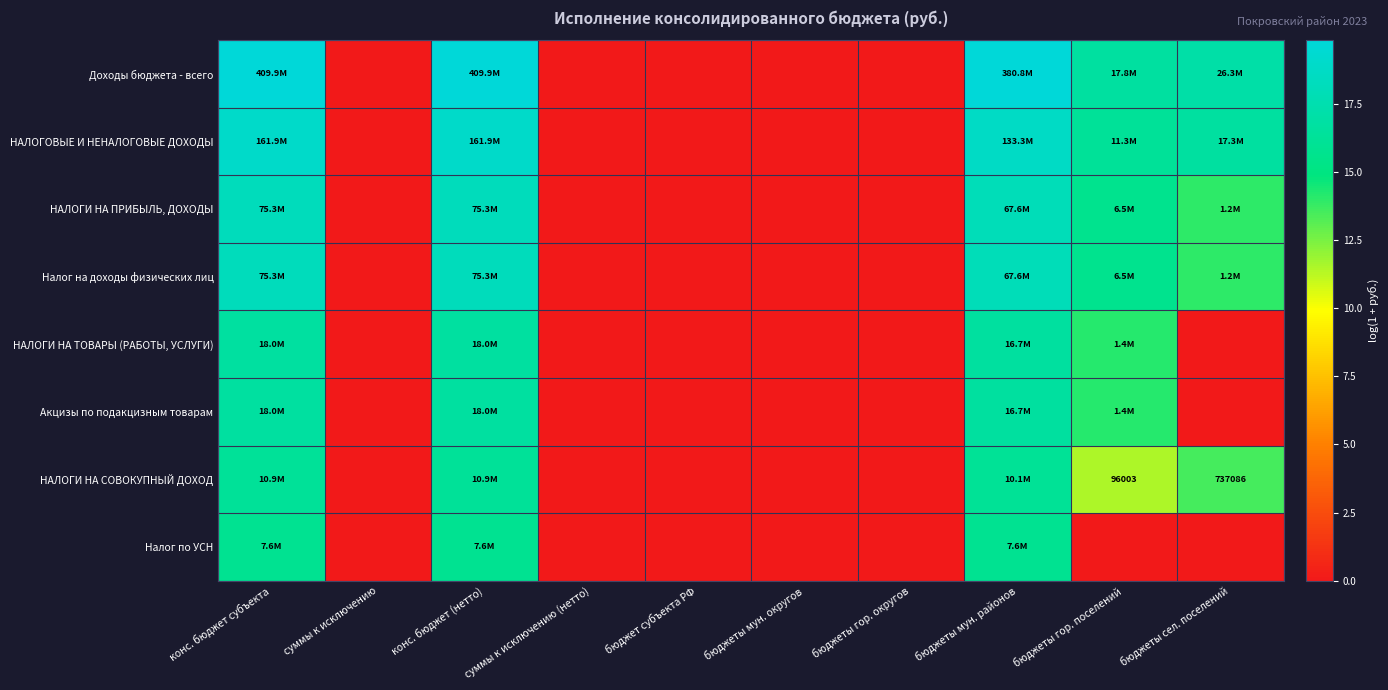

What is the total value across all series at конс. бюджет субъекта?

140.5